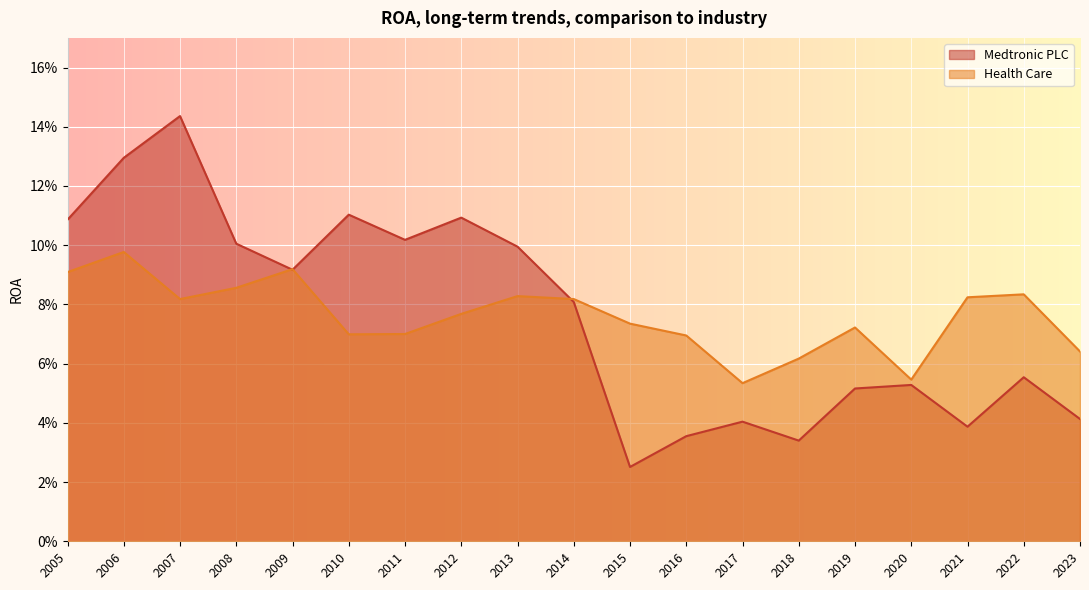

What is the sum of the Health Care values at 2006 and 2014?

0.2